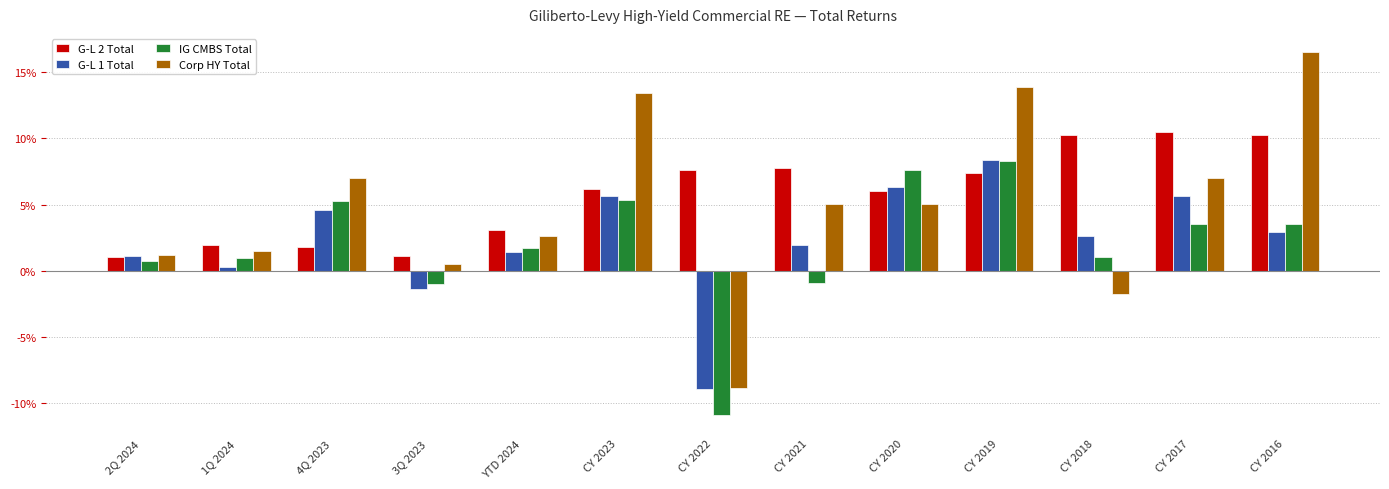

What value does the Corp HY Total series have at 4Q 2023?

0.1